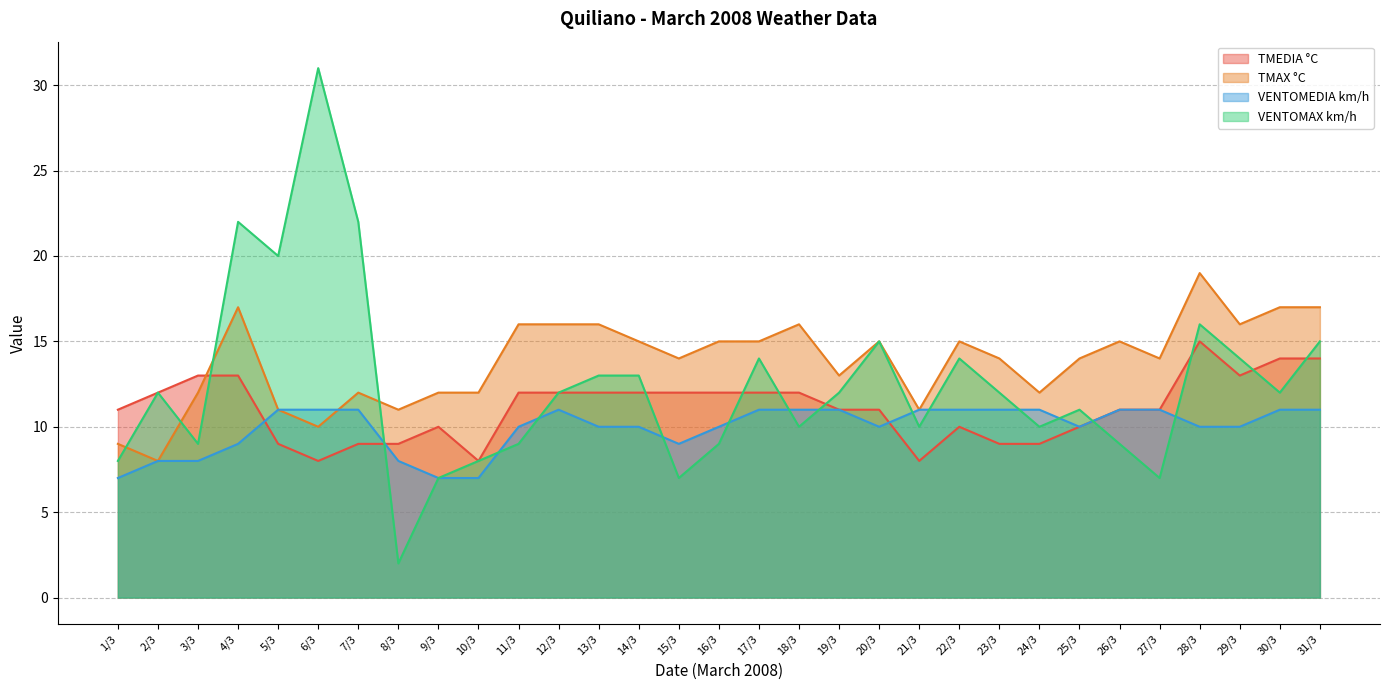

Where does the TMEDIA °C series first go above 11?

2/3